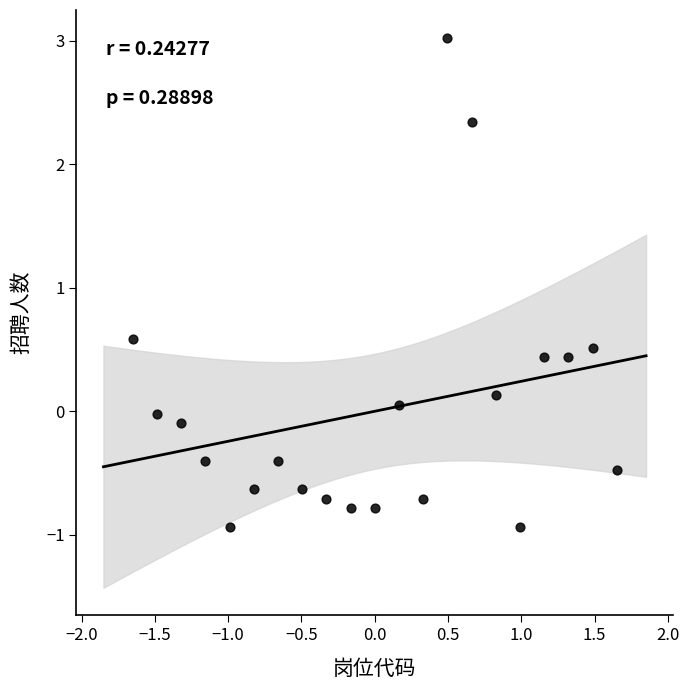

What Y value in the scatter plot is closest to 1?

0.6